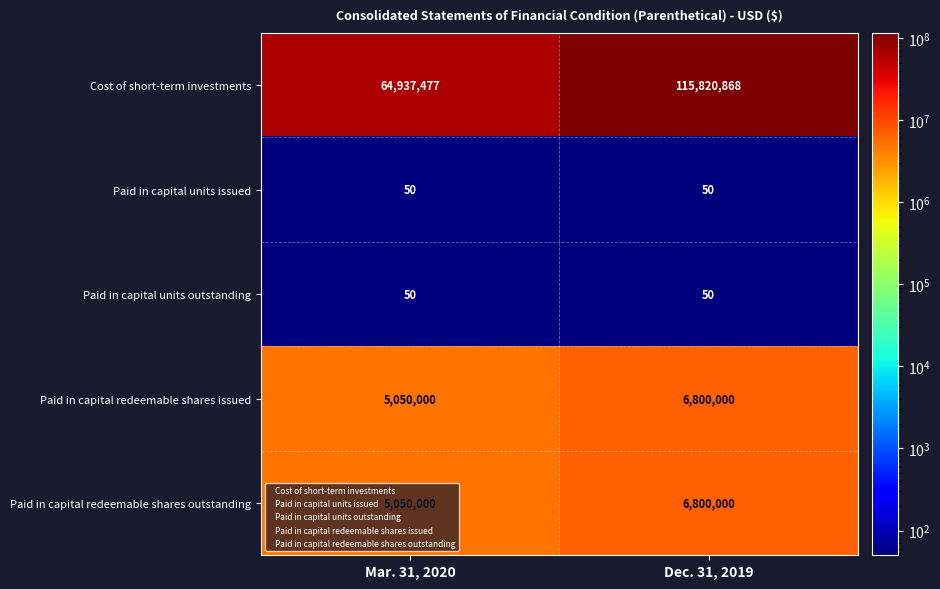

What is the approximate value of Paid in capital units outstanding at Mar. 31, 2020?

50